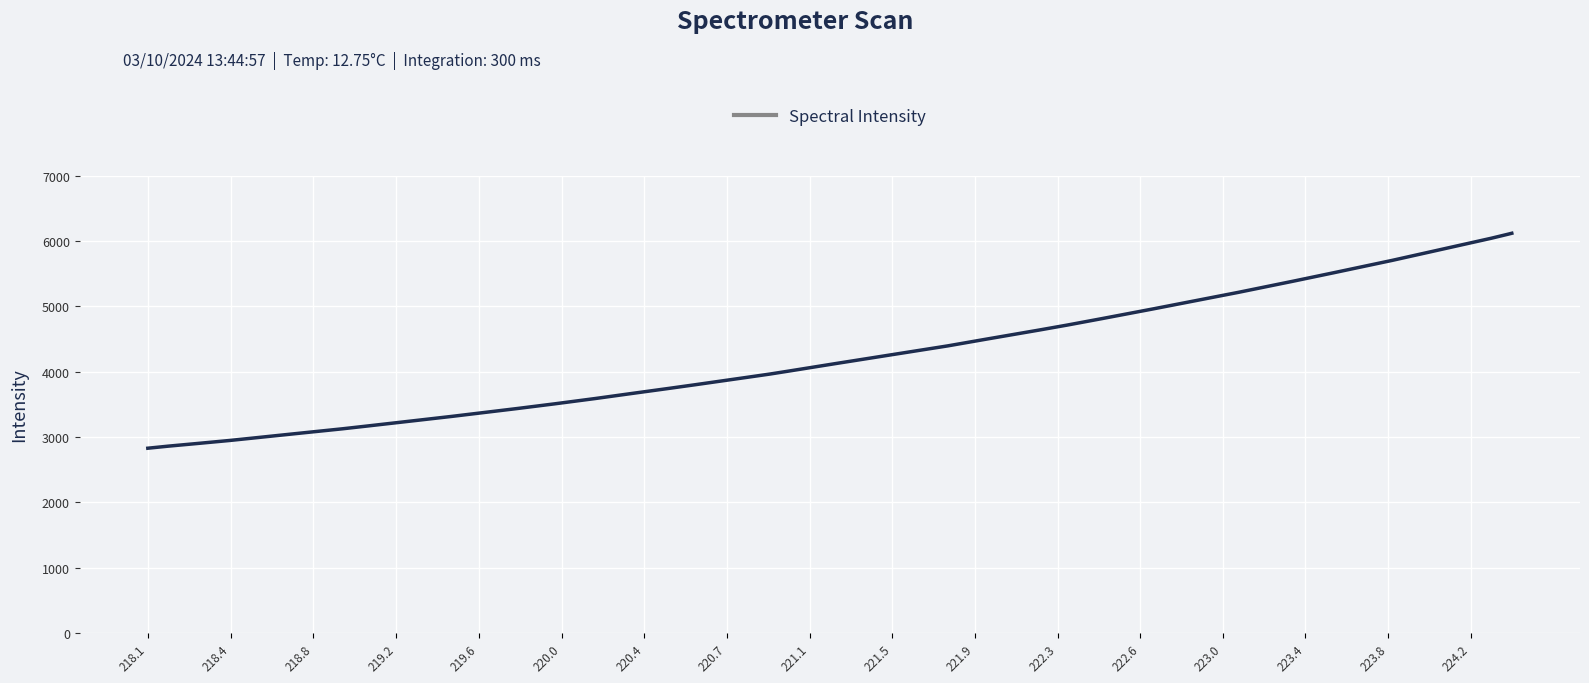

What is the difference between the maximum and minimum values?

3290.0